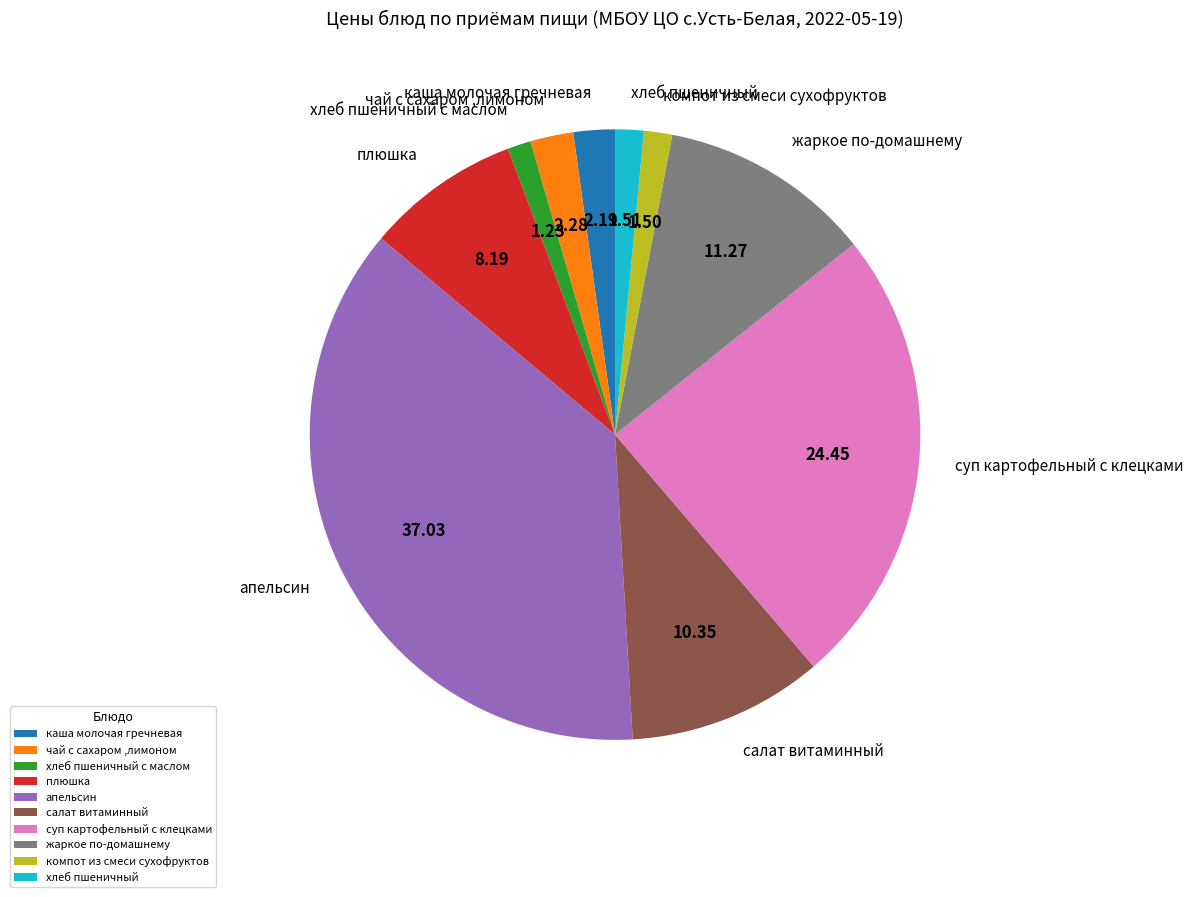

What is the largest slice in the pie chart?

апельсин